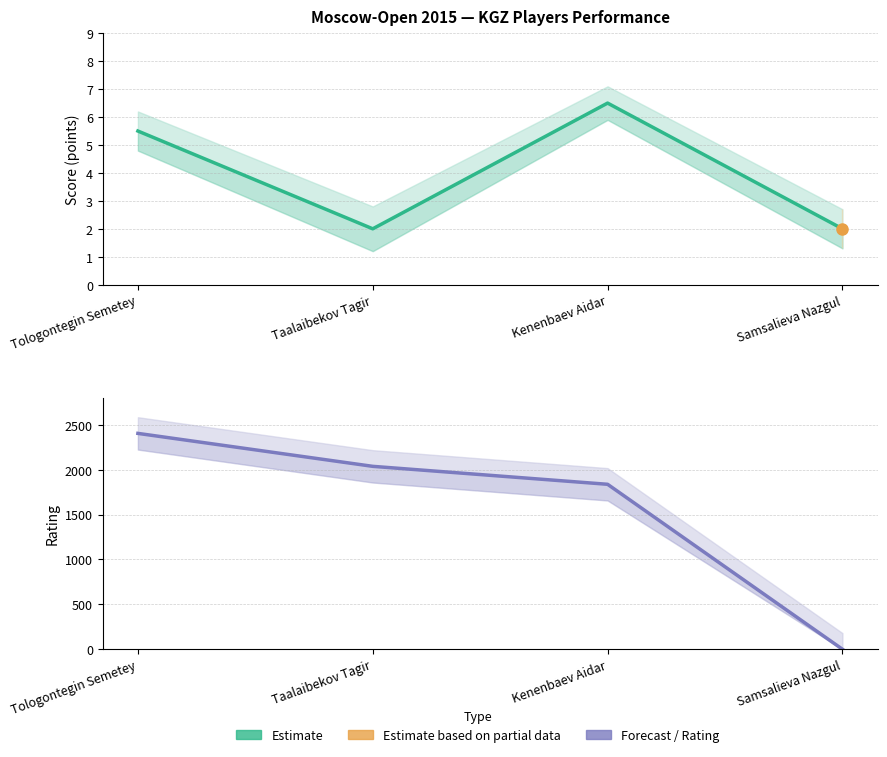

After their last crossing, which series has the higher values: Score (Estimate) or Rating (Estimate)?

Score (Estimate)